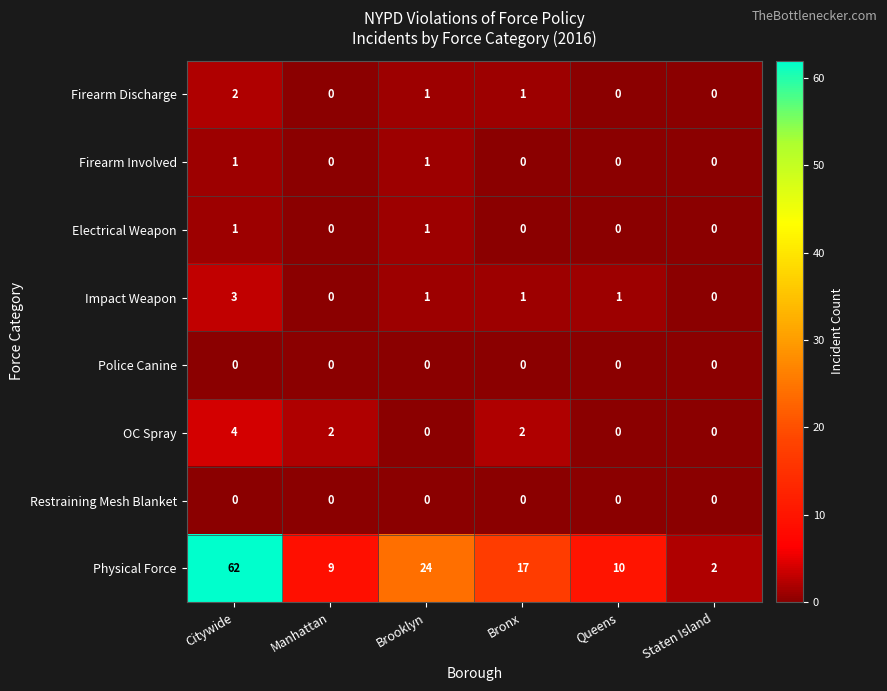

Which series changed the most between Citywide and Manhattan?

Physical Force